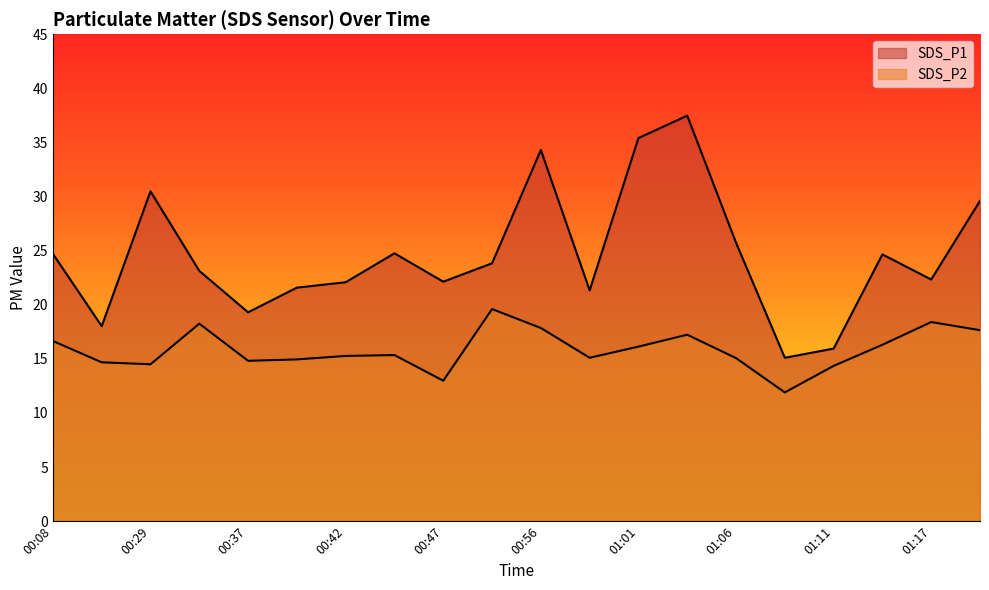

What is the sum of the SDS_P1 values at 01:01 and 00:47?

57.5